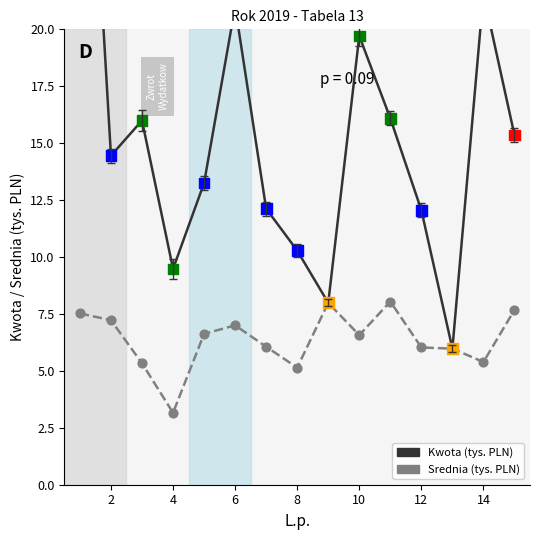

Which series reaches the minimum Y coordinate?

Srednia (tys. PLN)